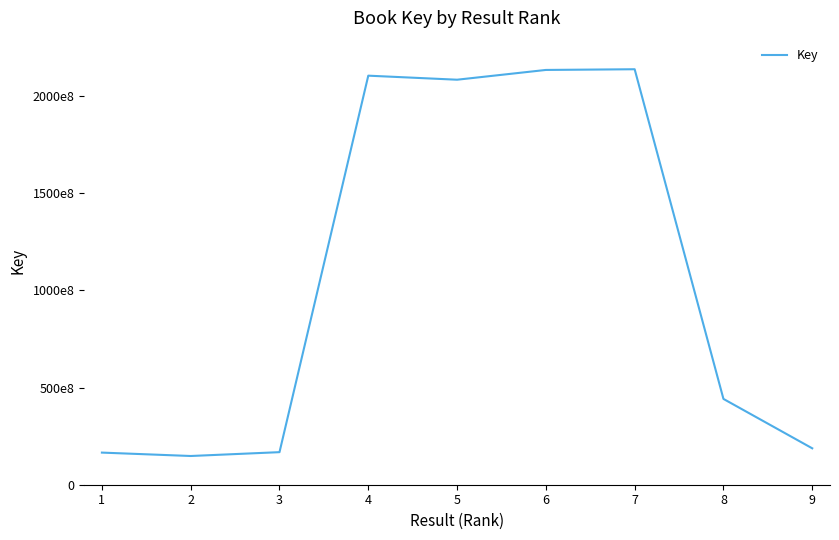

What is the minimum value shown in the chart?

147853017